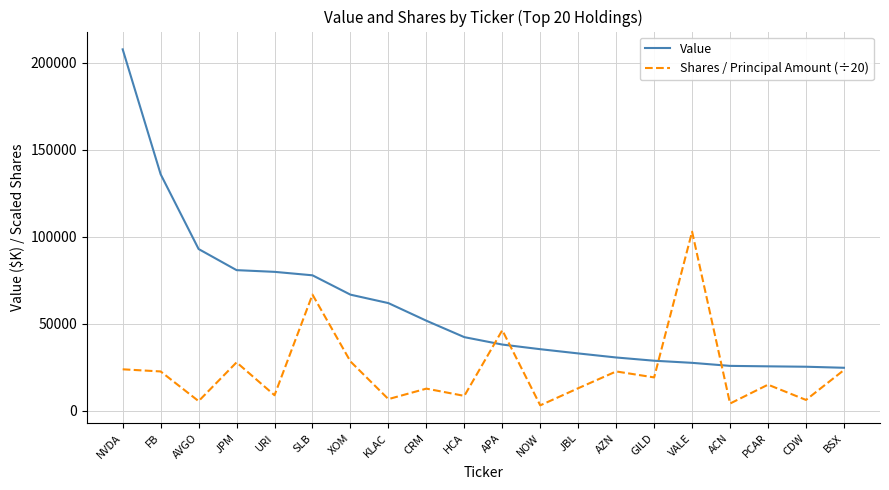

Between NVDA and CDW, which series saw the biggest shift?

Value